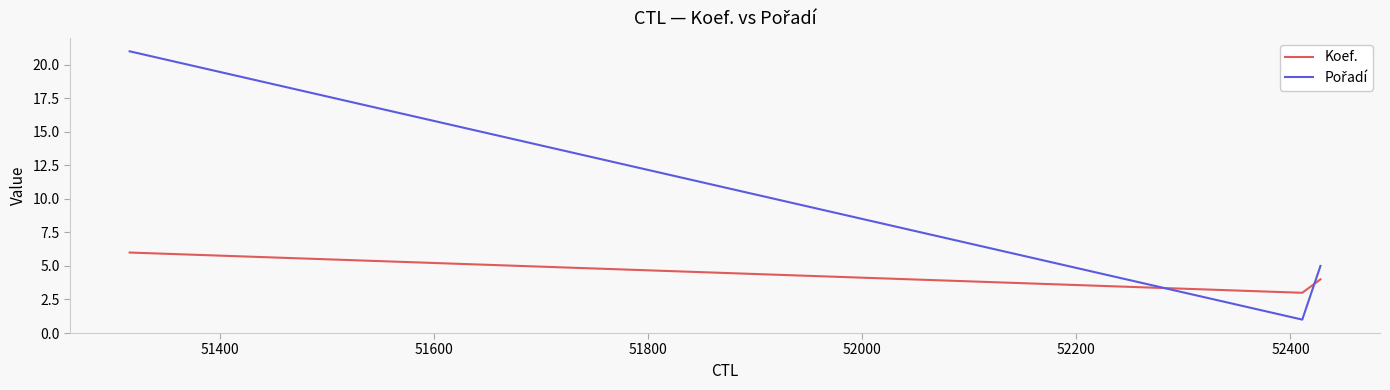

The Pořadí series shows 7 at 51200. True or false?

False